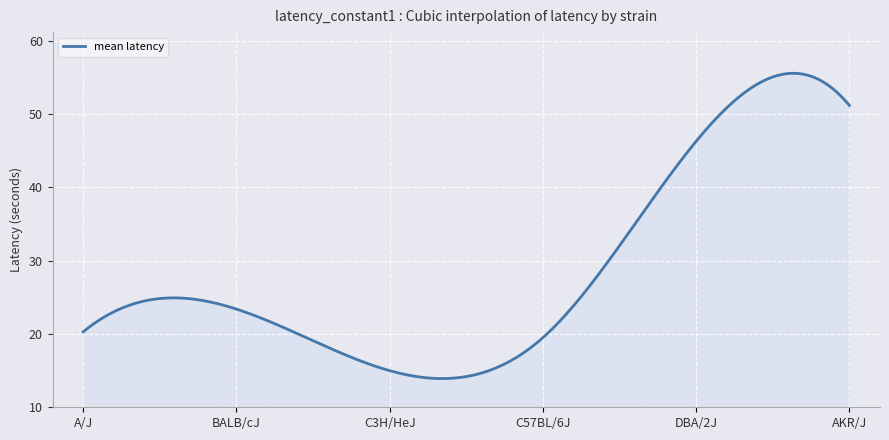

What is the difference between the maximum and minimum values?

41.7